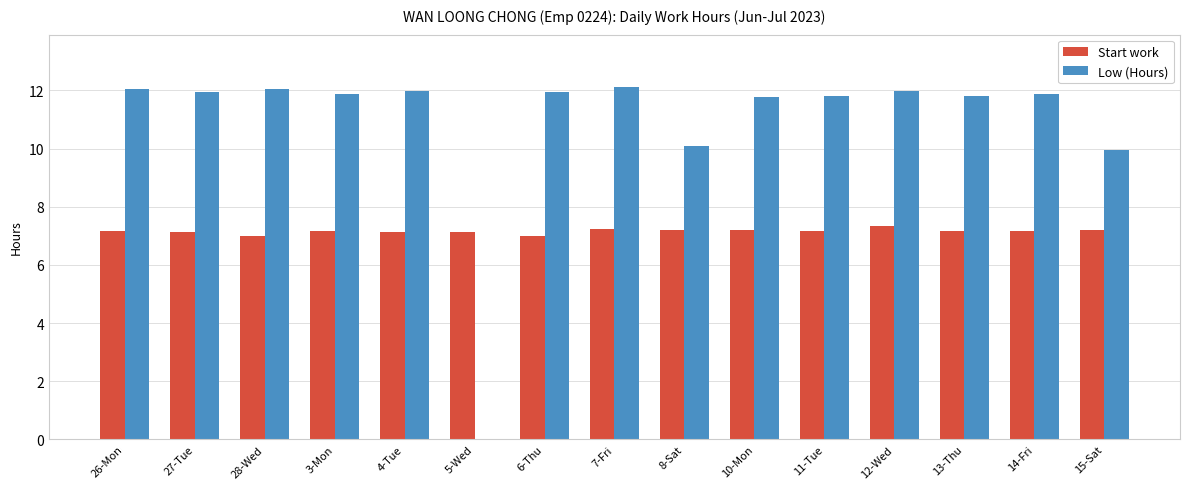

What is the greatest value displayed?

12.1